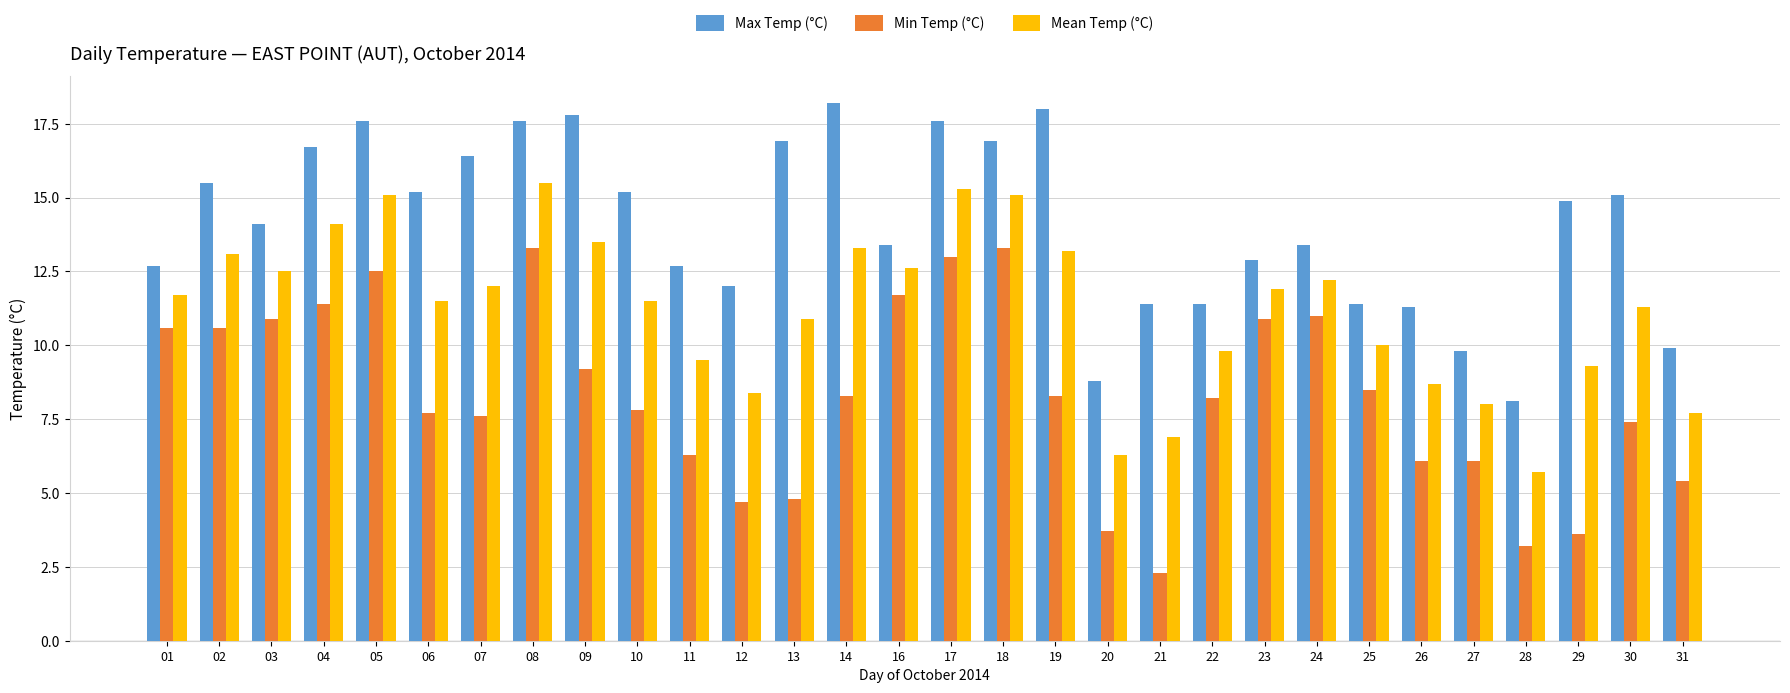

What are all the series names shown in the legend?

Max Temp (°C), Min Temp (°C), Mean Temp (°C)